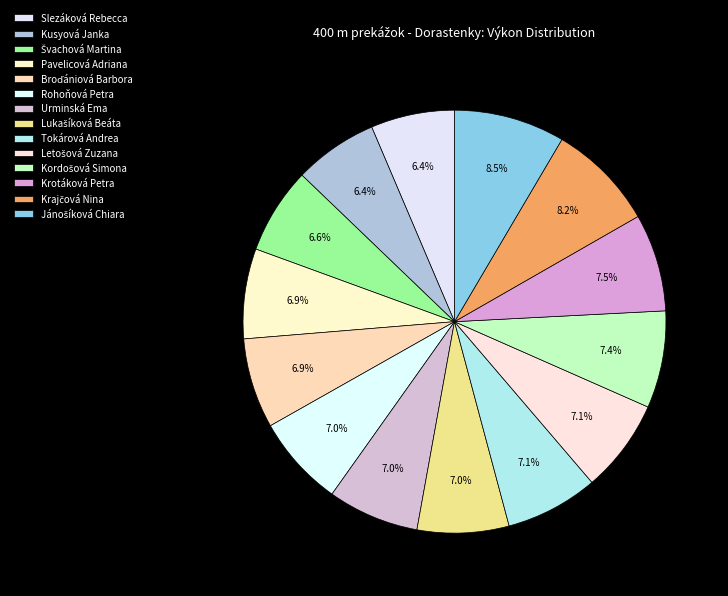

Approximately how many times larger is the value at Kusyová Janka compared to Kordošová Simona?

0.9